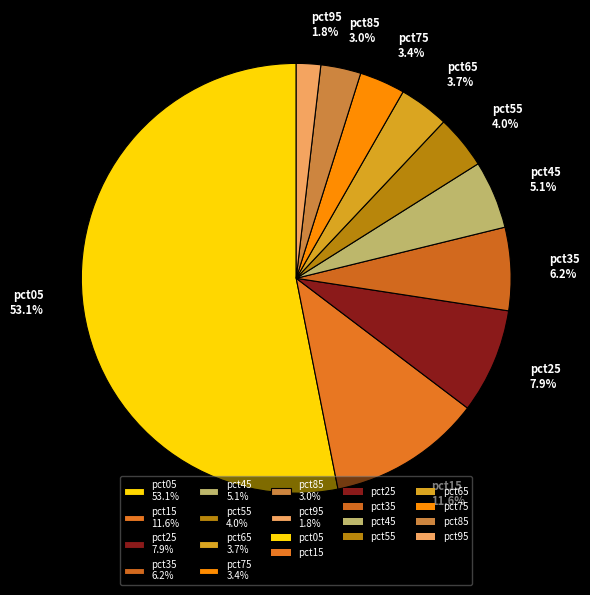

Between pct65 3.7% and pct15 11.6%, which is larger?

pct15 11.6%